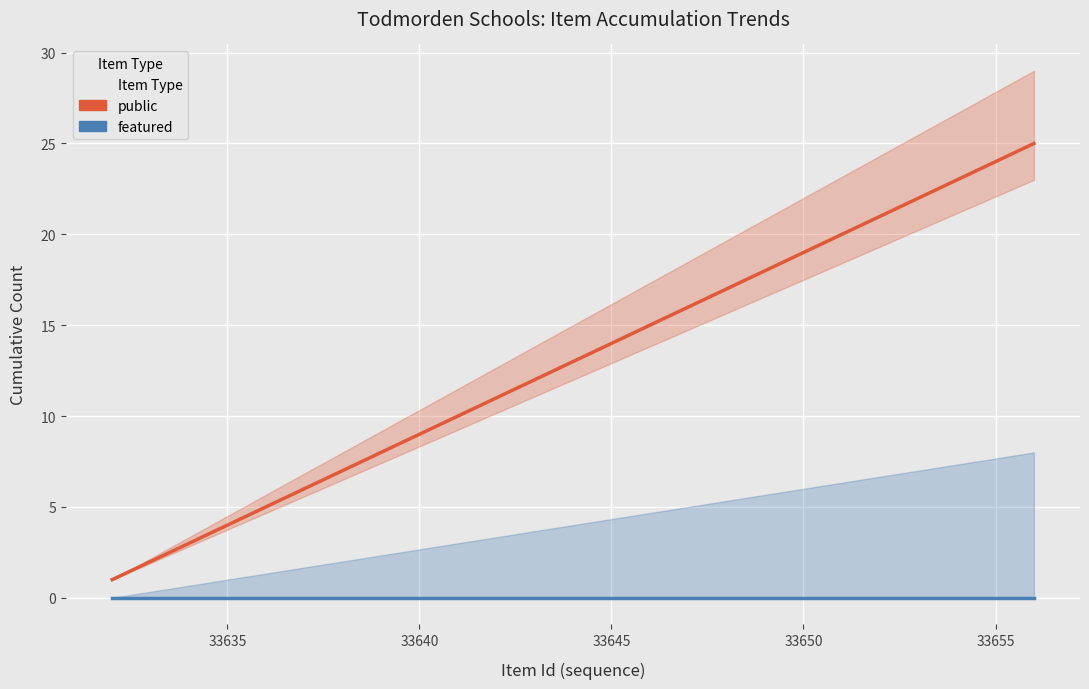

Is this an area chart (filled region under the line)?

No